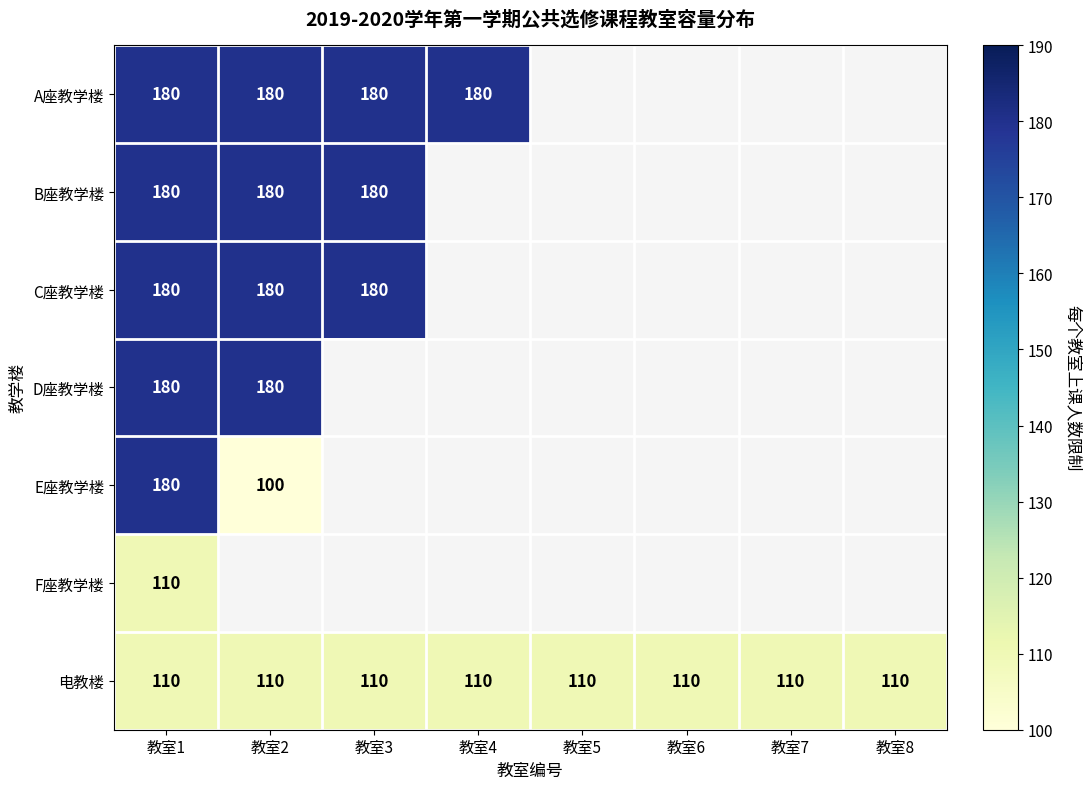

True or false: C座教学楼 has a value of 266 at 教室1.

False